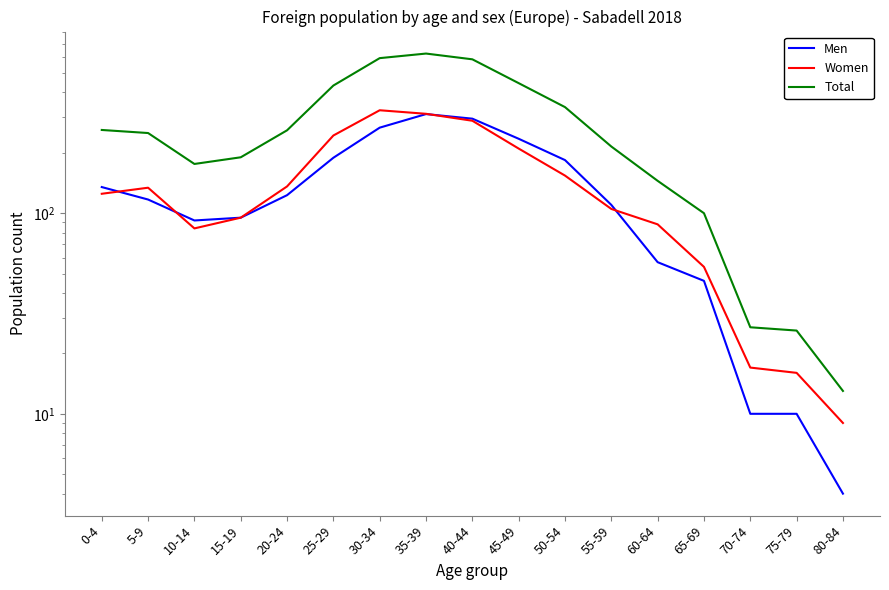

Reading left to right, list all the values displayed in this chart.

Men: 0-4=135	5-9=117	10-14=92	15-19=95	20-24=123	25-29=189	30-34=267	35-39=312	40-44=296	45-49=235	50-54=184	55-59=110	60-64=57	65-69=46	70-74=10	75-79=10	80-84=4
Women: 0-4=125	5-9=134	10-14=84	15-19=95	20-24=136	25-29=244	30-34=326	35-39=313	40-44=289	45-49=210	50-54=154	55-59=105	60-64=88	65-69=54	70-74=17	75-79=16	80-84=9
Total: 0-4=260	5-9=251	10-14=176	15-19=190	20-24=259	25-29=433	30-34=593	35-39=625	40-44=585	45-49=445	50-54=338	55-59=215	60-64=145	65-69=100	70-74=27	75-79=26	80-84=13